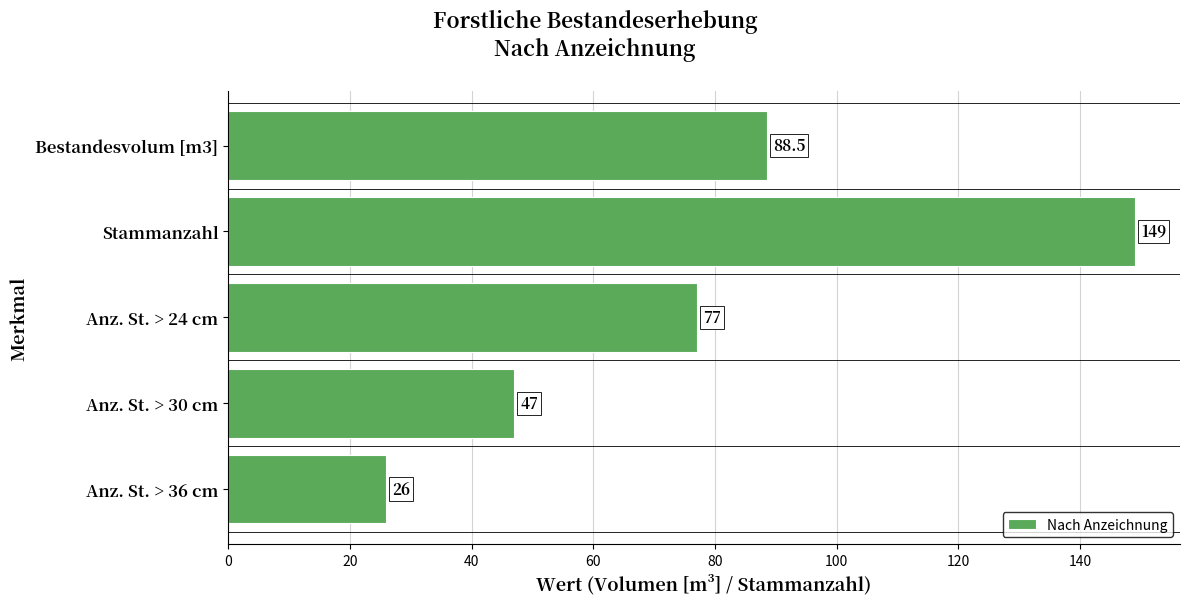

What position from the bottom is Anz. St. > 30 cm?

2